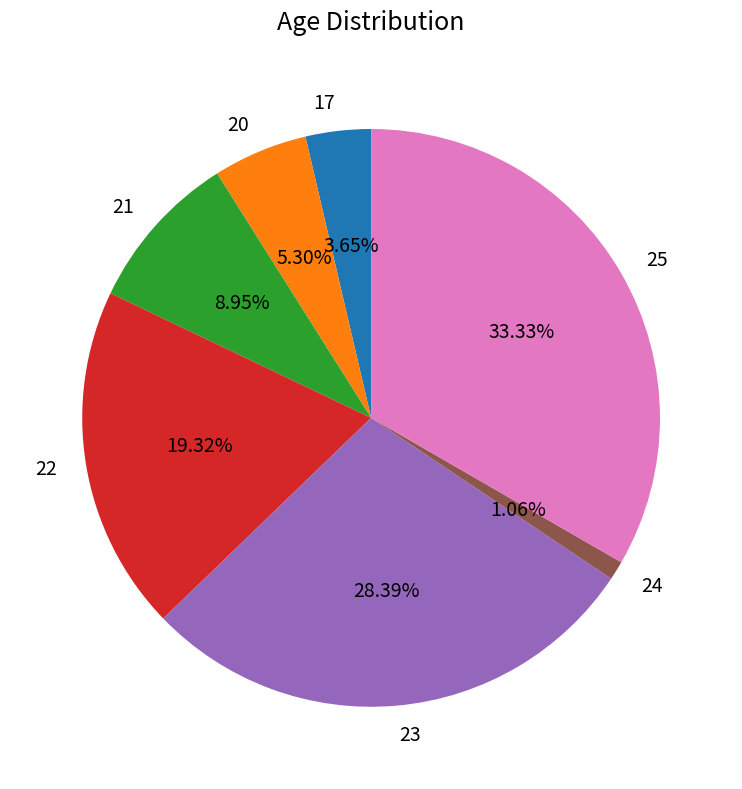

To the nearest percent, what percentage of the pie is 21?

9%